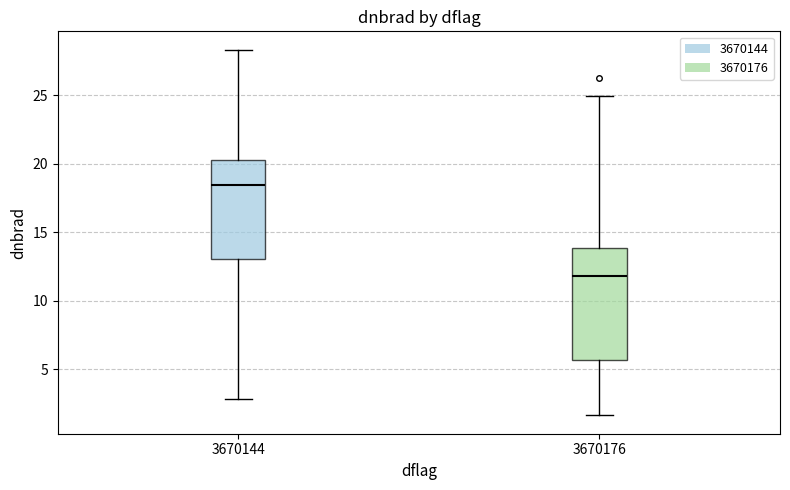

Where is the upper edge of the box at x = 3670144 on the y-axis? The values are not printed on the chart, so give them approximately, as read against the axis.

20.5